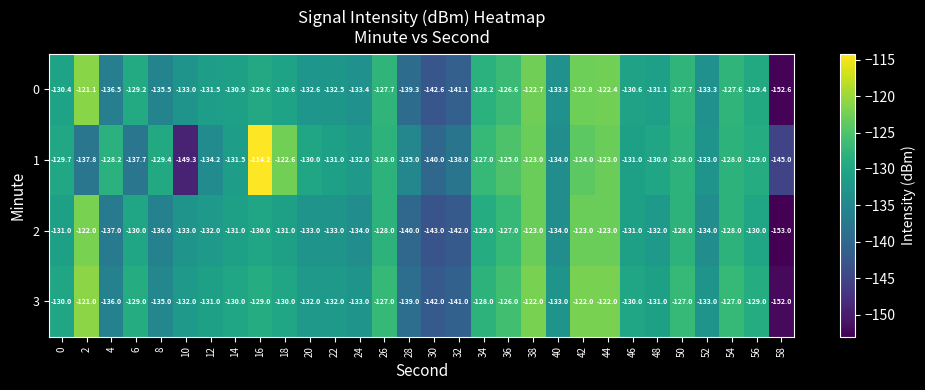

What is the spread (max minus min) of values at 16?

15.8